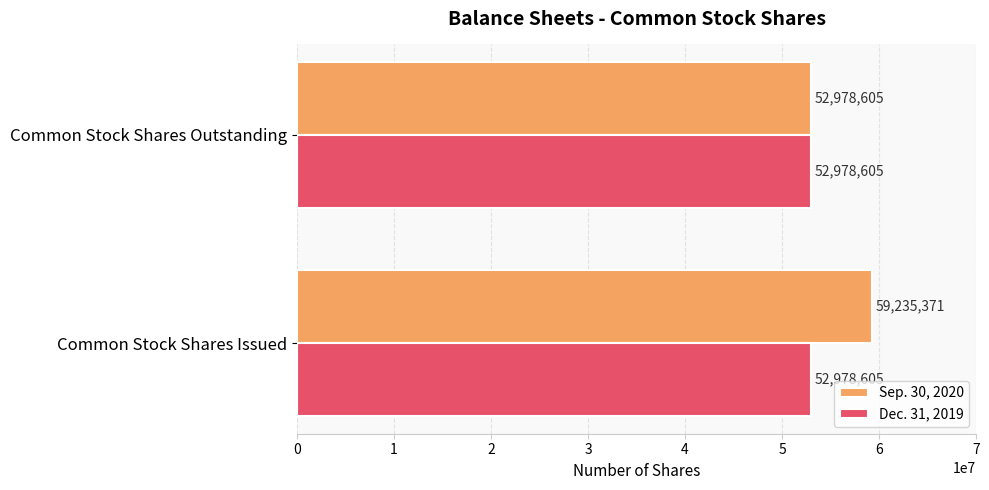

What is the sum of all Dec. 31, 2019 values?

105957210